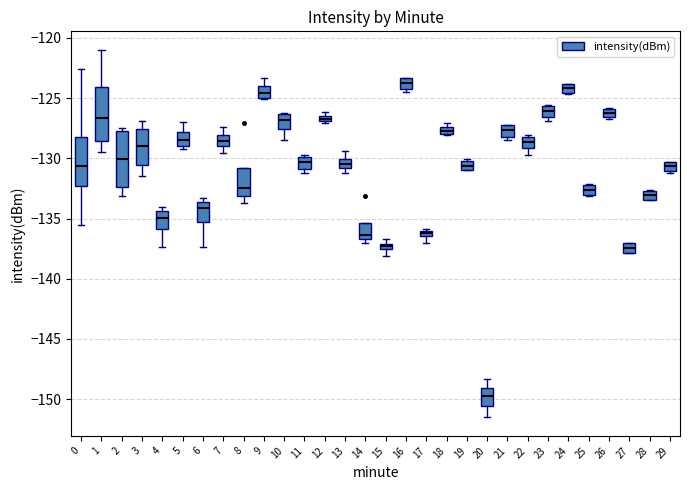

Which box has the lowest median line?

20